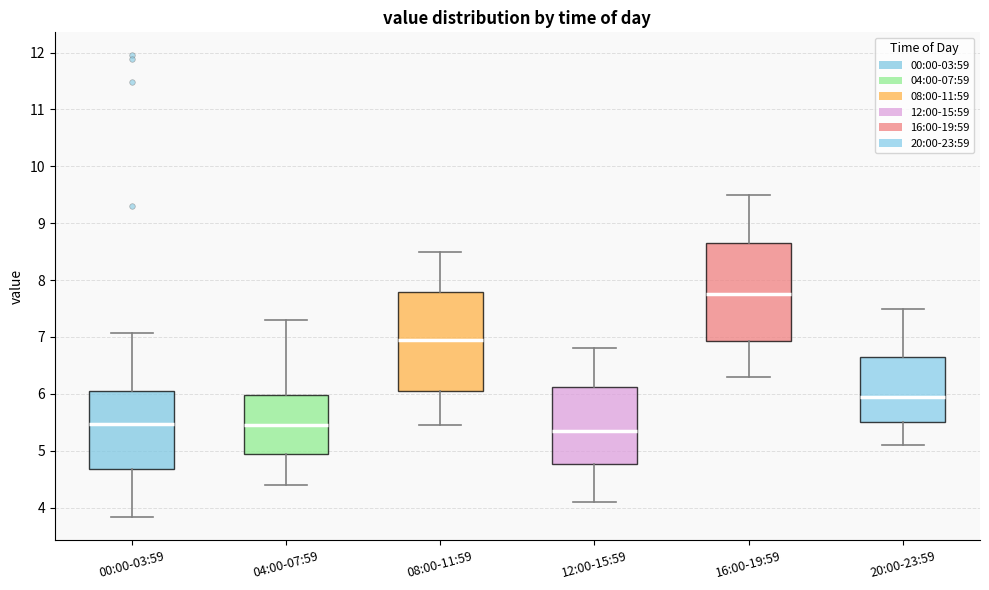

Reading left to right, transcribe this box plot: for each box, give where its median line is, the range the box spans, and where its two whiskers end, as read against the y-axis. The values are not printed on the chart, so give them approximately, as read against the axis.

00:00-03:59: median 5.5, box 4.7 to 6.1, whiskers 3.8 to 7.1
04:00-07:59: median 5.5, box 4.9 to 6.0, whiskers 4.4 to 7.3
08:00-11:59: median 7.0, box 6.1 to 7.8, whiskers 5.5 to 8.5
12:00-15:59: median 5.4, box 4.8 to 6.1, whiskers 4.1 to 6.8
16:00-19:59: median 7.8, box 6.9 to 8.7, whiskers 6.3 to 9.5
20:00-23:59: median 6.0, box 5.5 to 6.7, whiskers 5.1 to 7.5